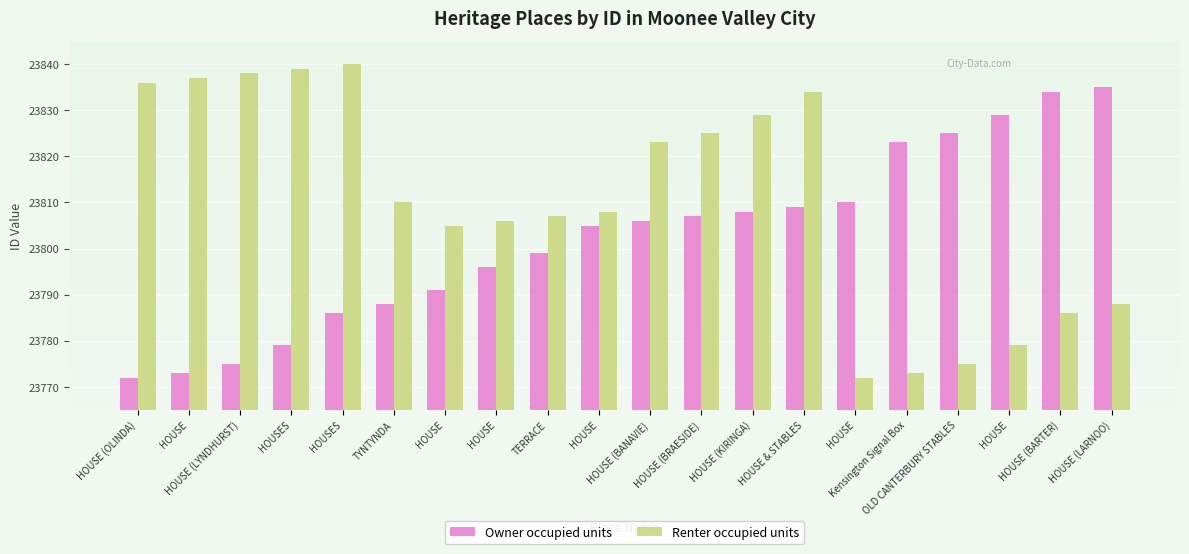

What are all the series names shown in the legend?

Owner occupied units, Renter occupied units